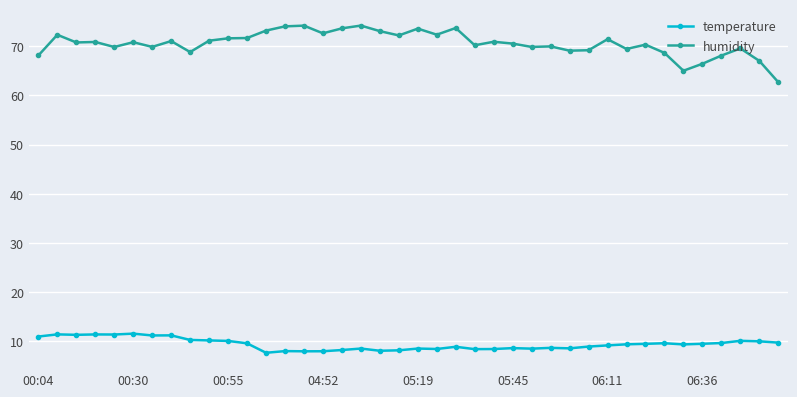

Which series has the largest total across all categories?

humidity